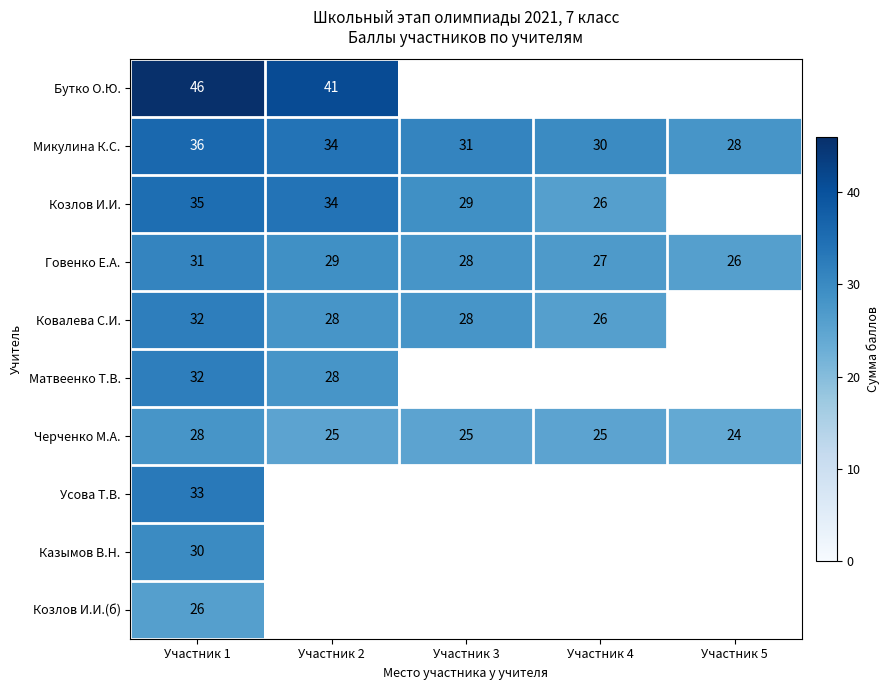

At how many categories does at least one series exceed 36?

2